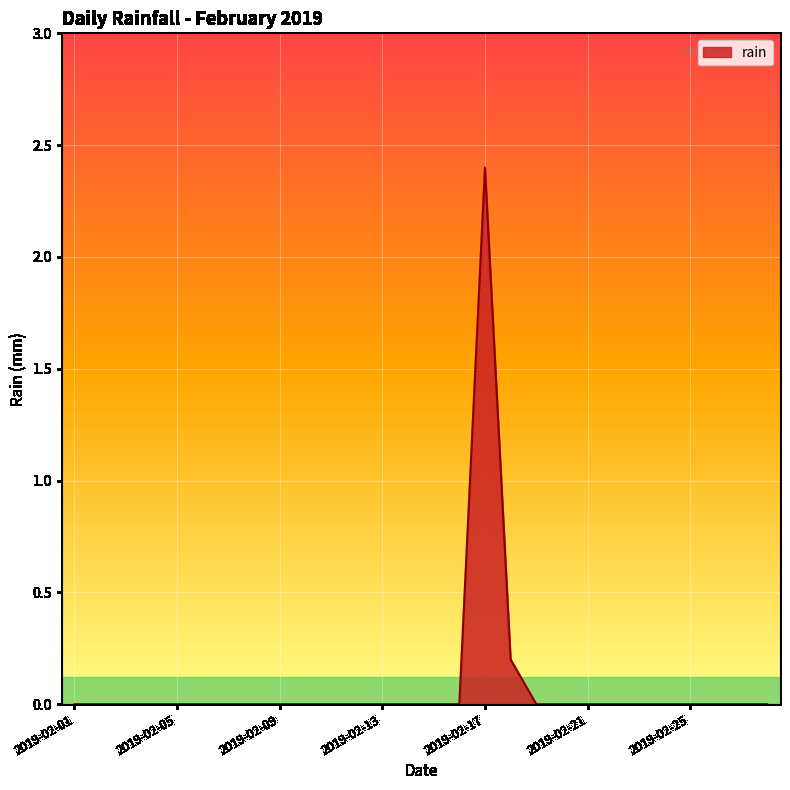

What is the difference between the maximum and minimum values?

2.4